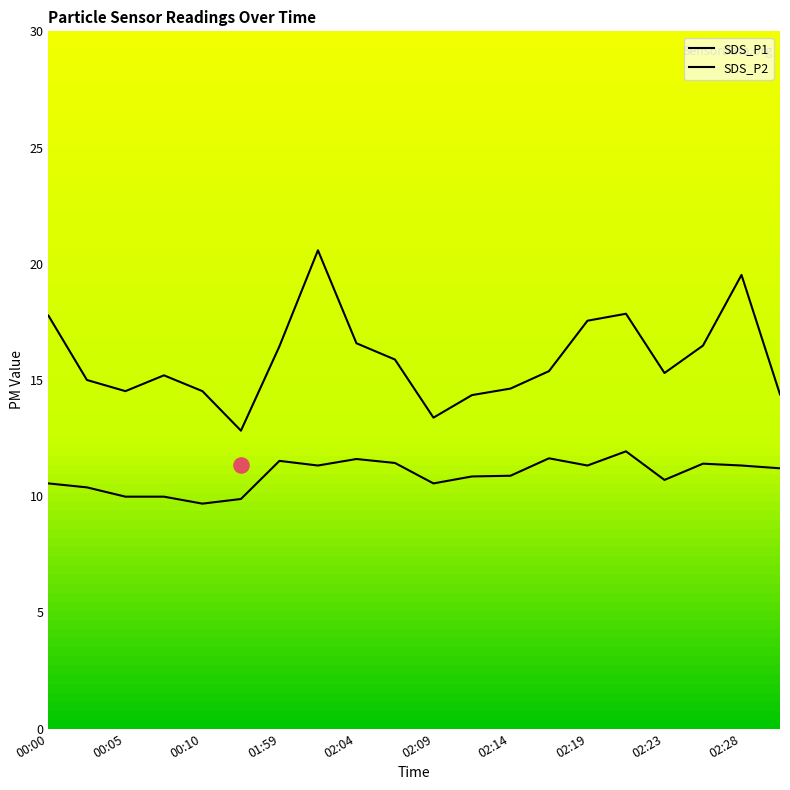

Which series reaches the minimum Y coordinate?

SDS_P2